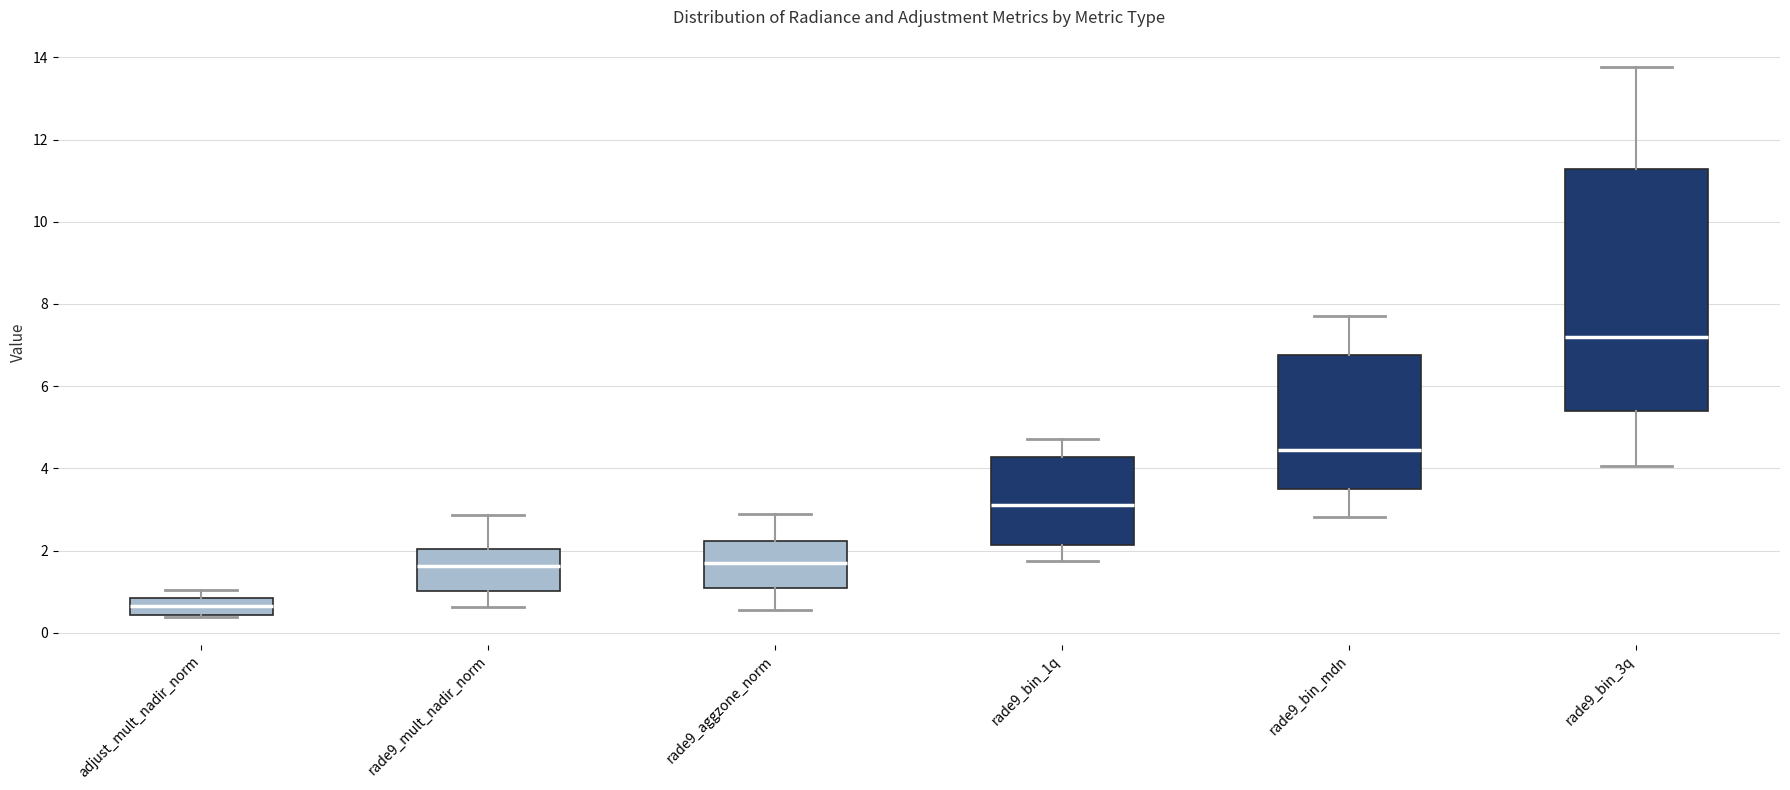

Which box is the tallest, from its lower edge to its upper edge?

rade9_bin_3q